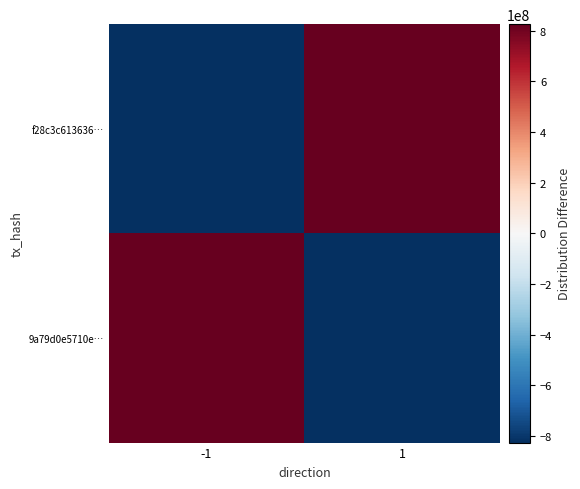

Reading left to right, extract all data points from this chart.

9a79d0e5710e…: -1=825436439	1=-825436439
f28c3c613636…: -1=-825436439	1=825434862